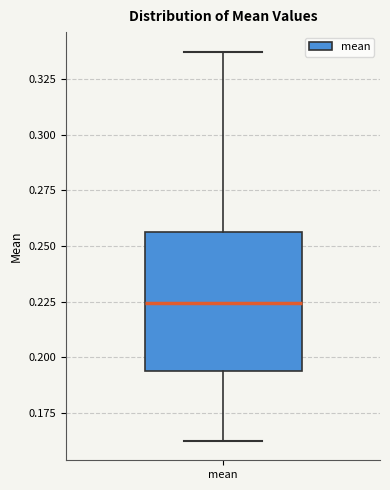

Where does the median line of the box for mean sit on the y-axis? The values are not printed on the chart, so give them approximately, as read against the axis.

0.225